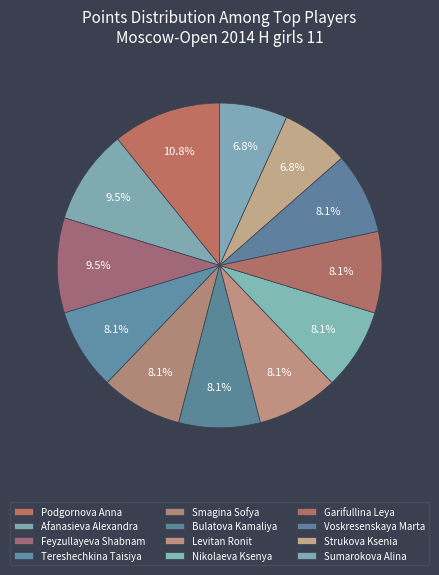

How many slices are in this pie chart?

12